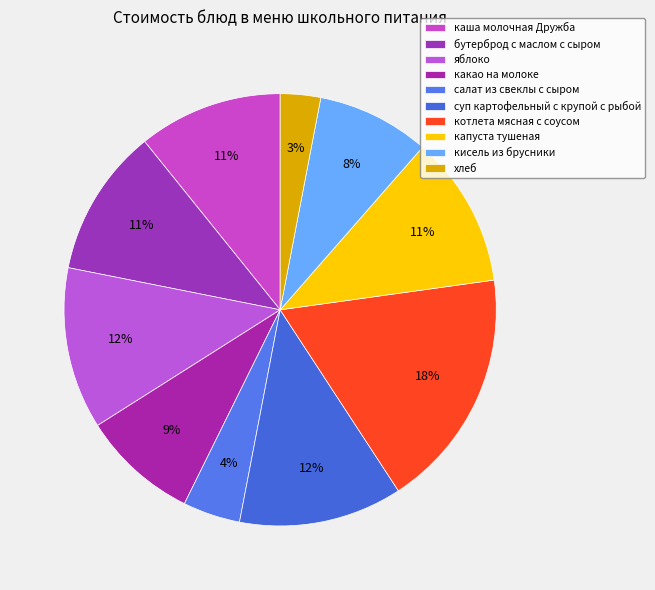

Count the number of slices in the pie.

10